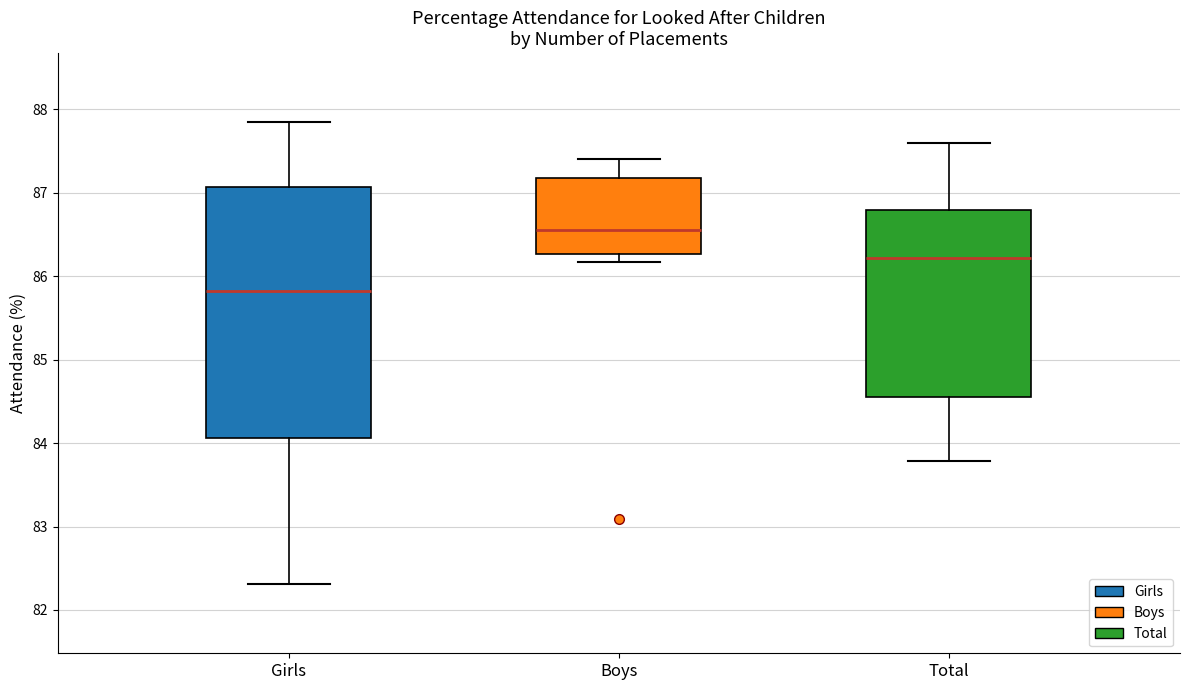

Which box's median line is the highest?

Boys